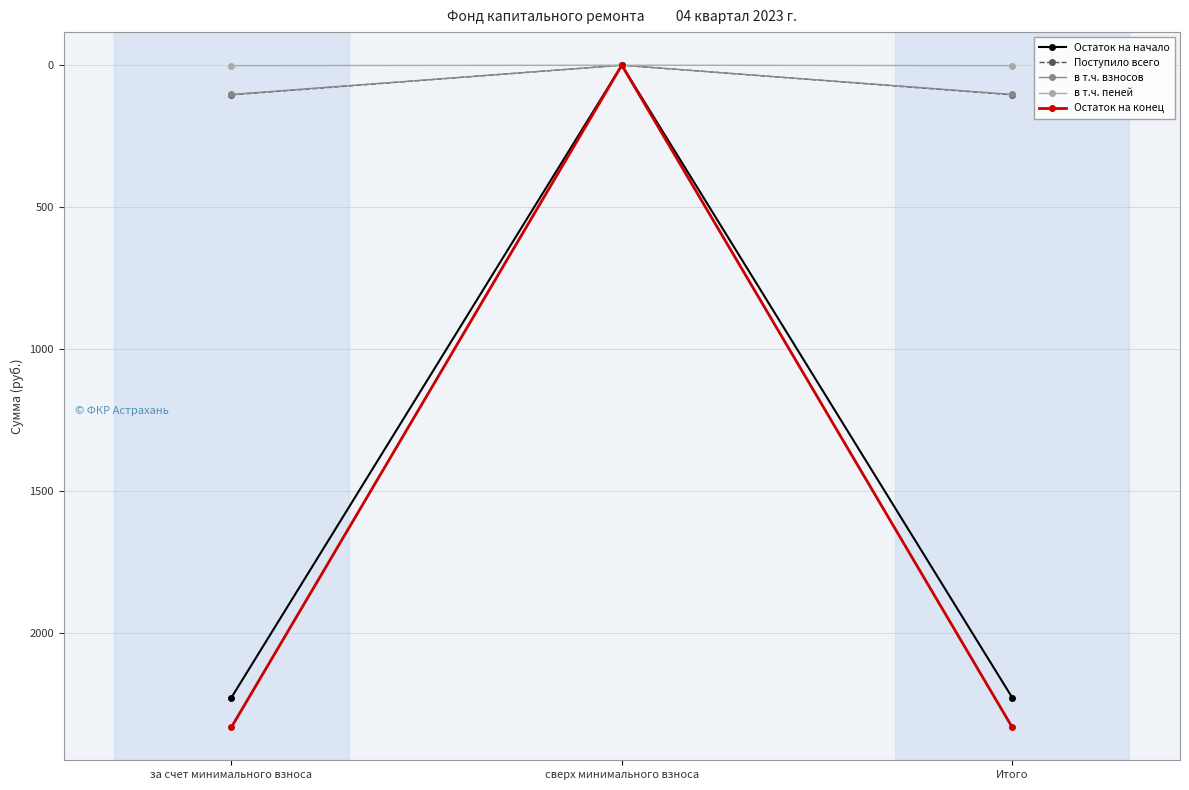

What is the difference between the maximum and minimum values in the в т.ч. взносов series?

103.0